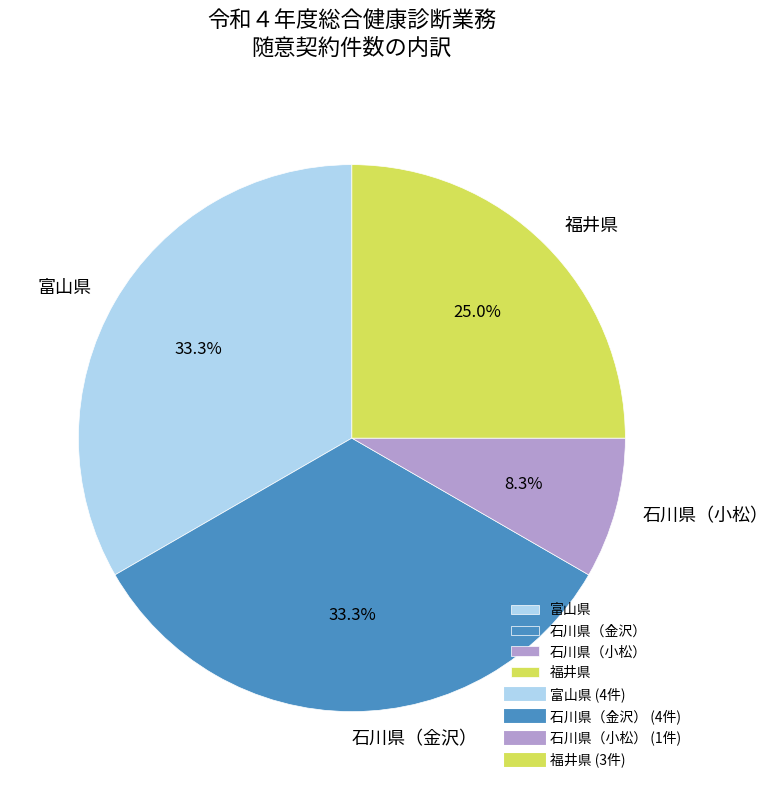

Which slice is the smallest?

石川県（小松）